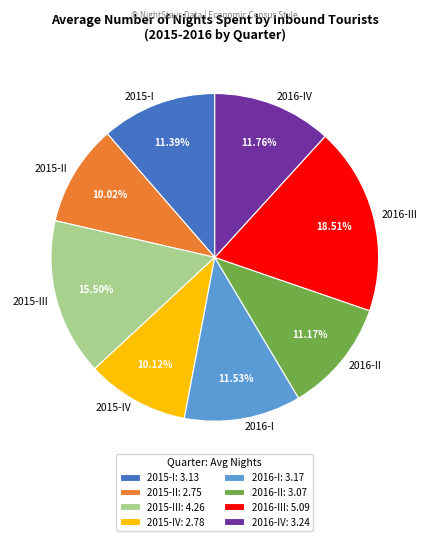

Between 2015-I and 2015-IV, which is larger?

2015-I